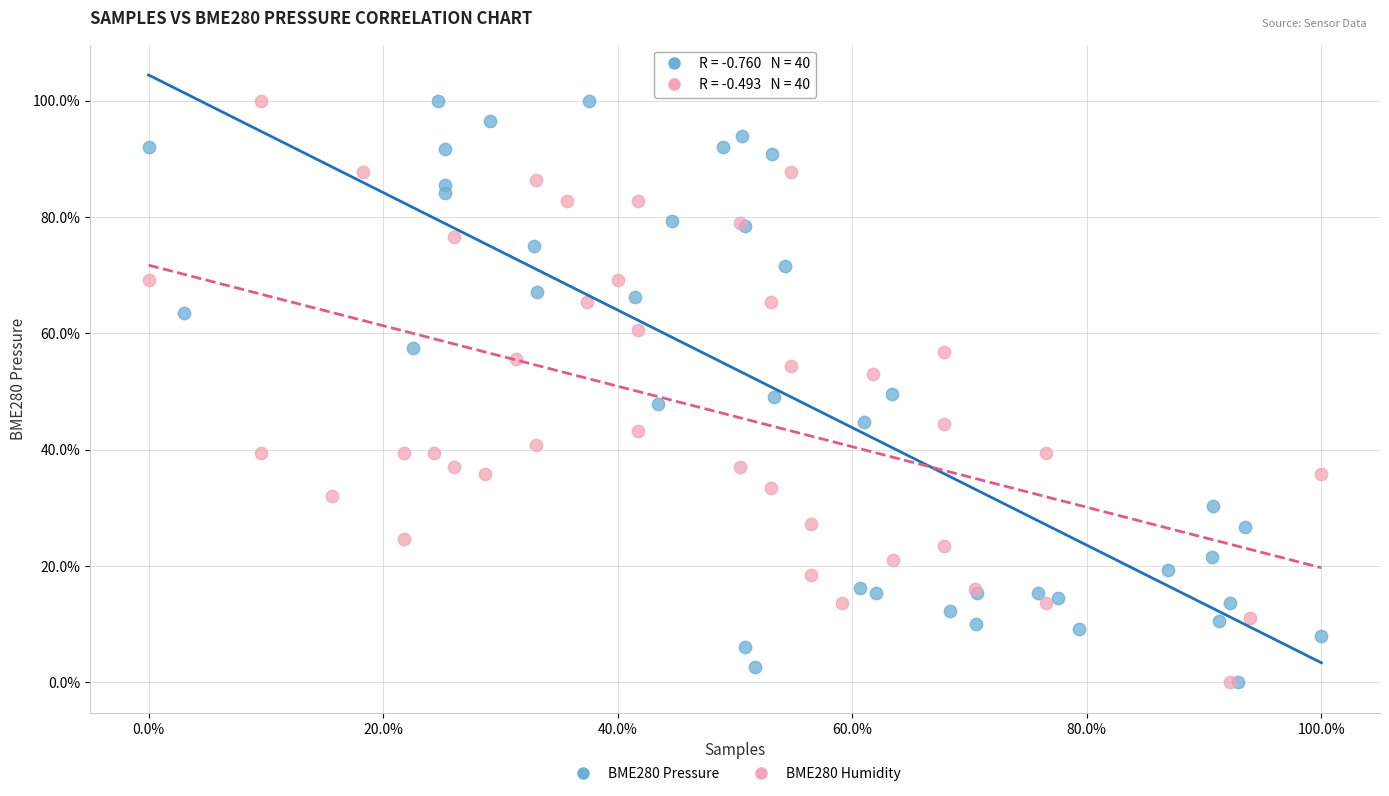

What are all the series names shown in the legend?

BME280 Pressure, BME280 Humidity